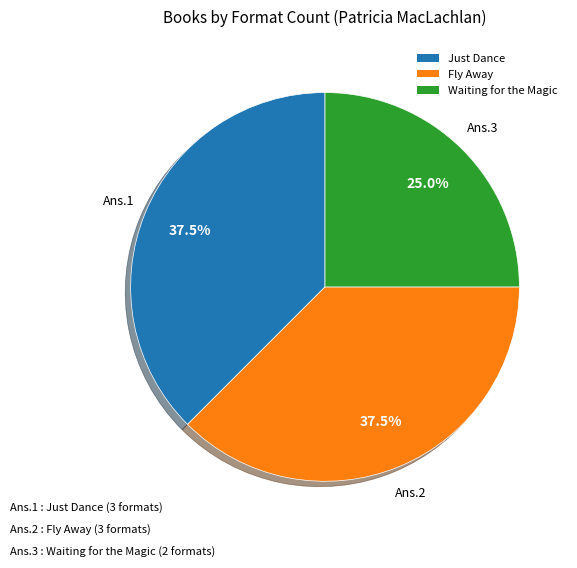

Is it true that Just Dance is 27% of the pie?

False